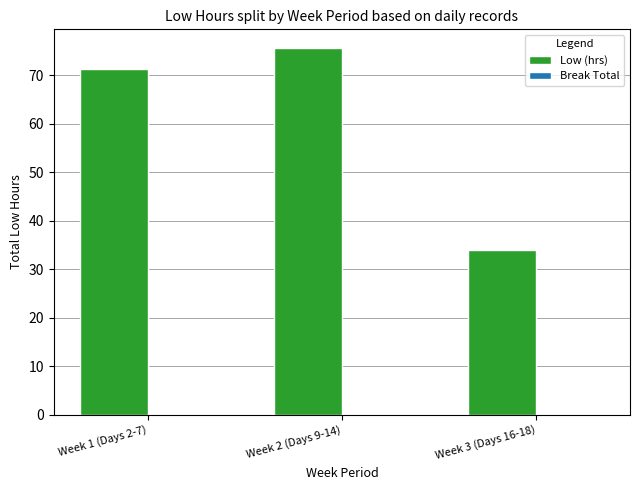

Are the bars grouped side by side (vs. stacked)?

No